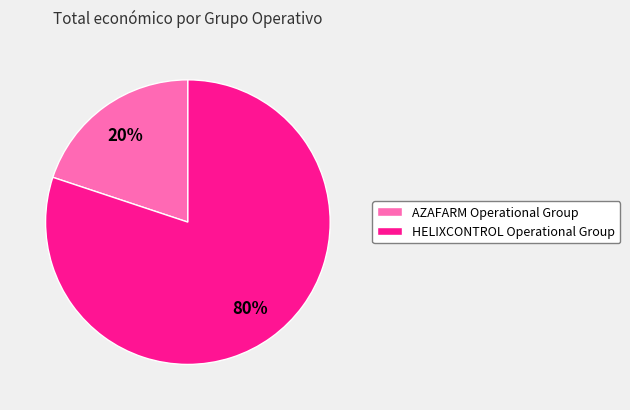

What is the ratio of the value at HELIXCONTROL Operational Group to the value at AZAFARM Operational Group?

4.0